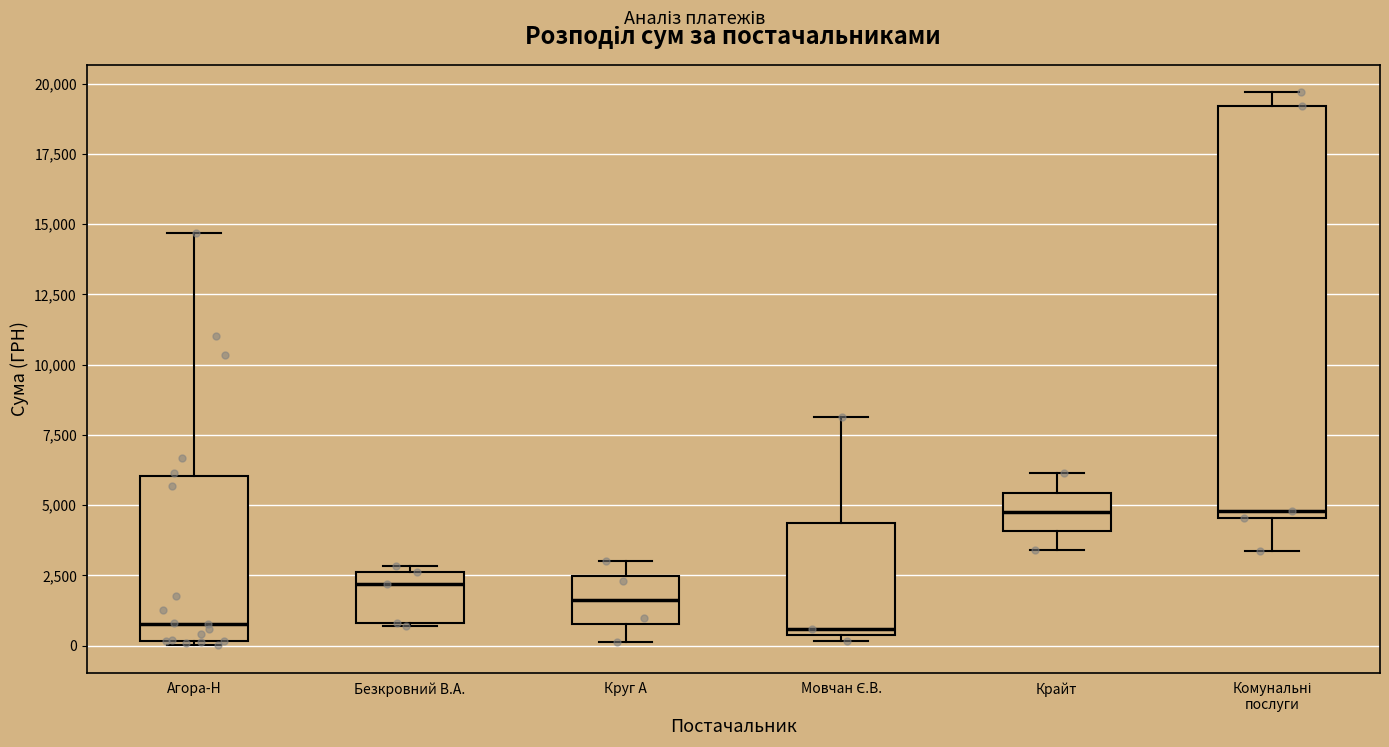

Which box is the tallest, from its lower edge to its upper edge?

Комунальні послуги